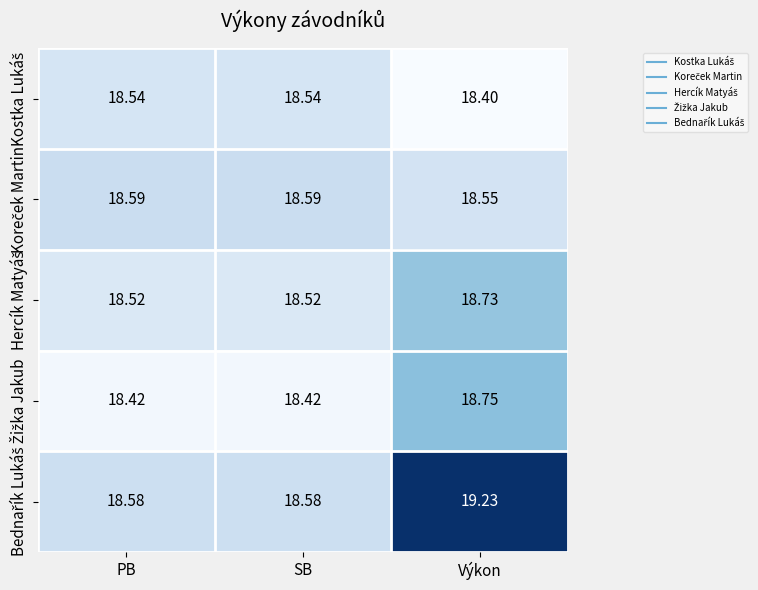

Which label corresponds to the smallest value in the chart?

Výkon